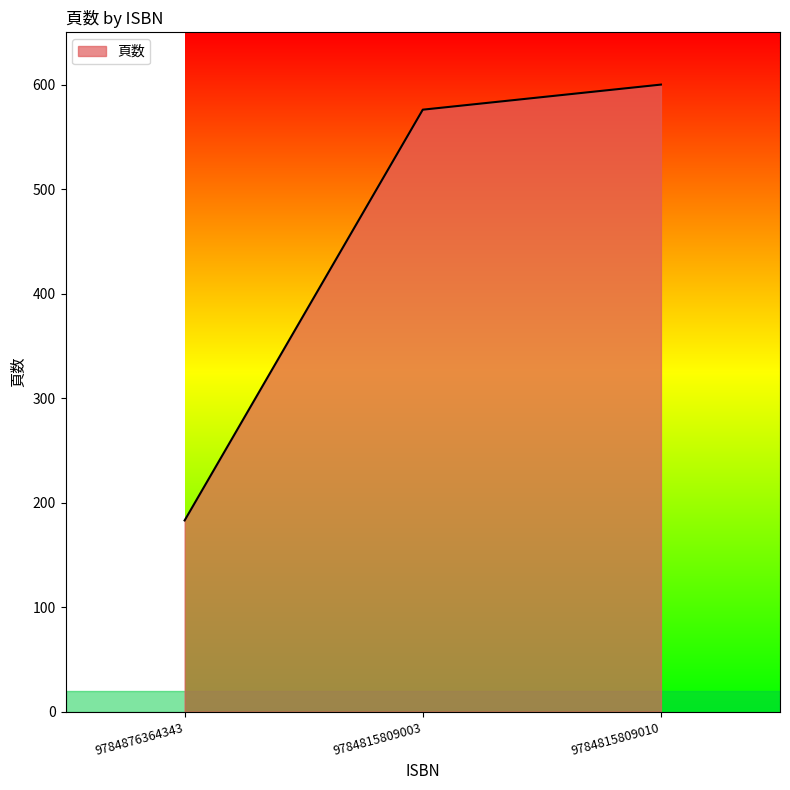

Does the chart have visible grid lines?

No